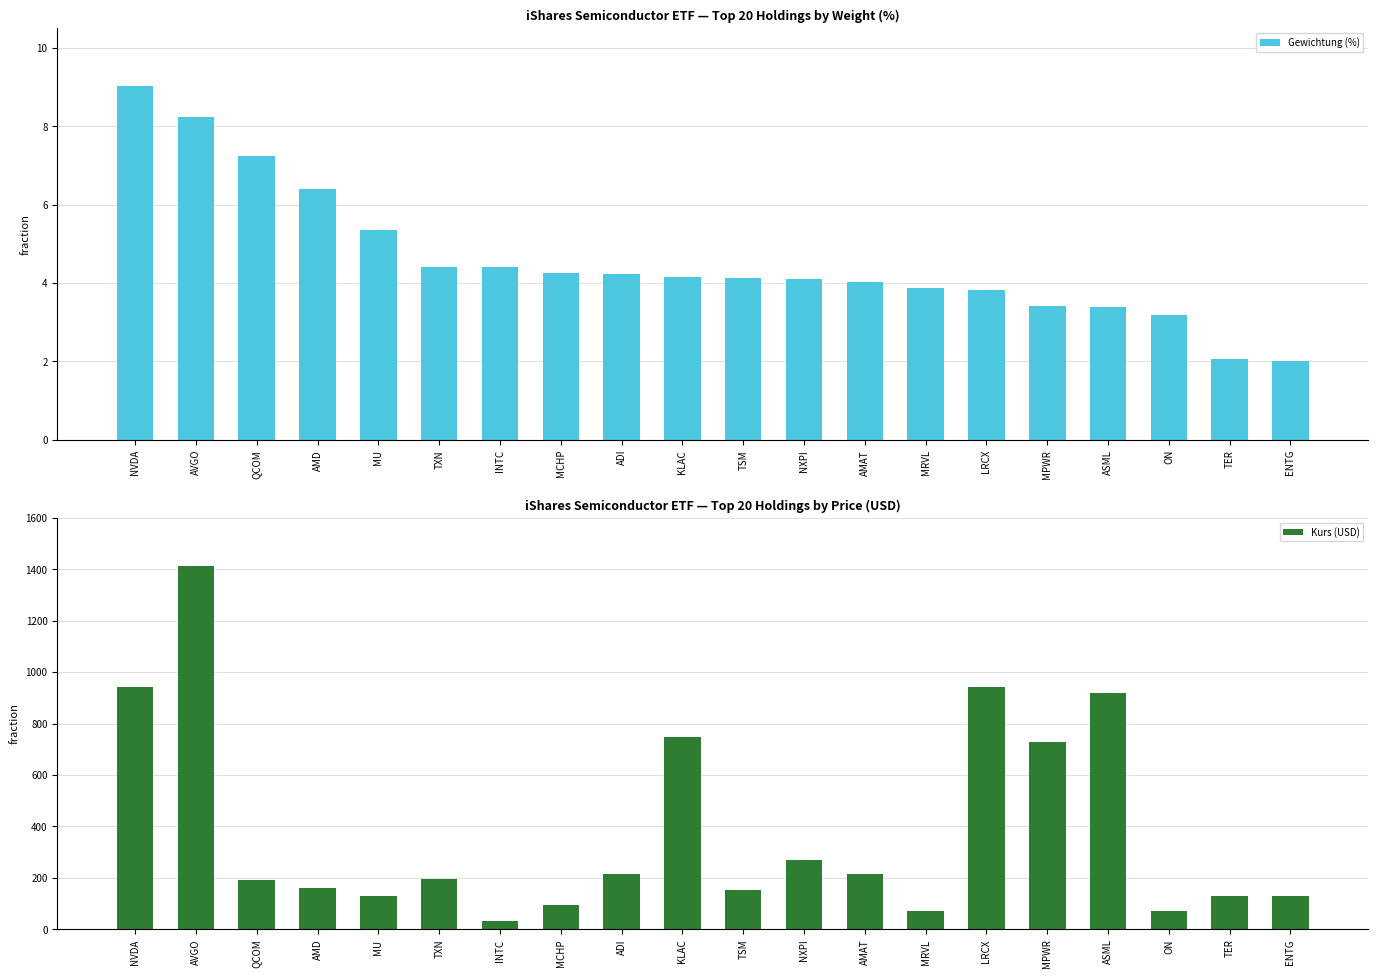

Is it true that Kurs (USD) equals 72.0 at ENTG?

False